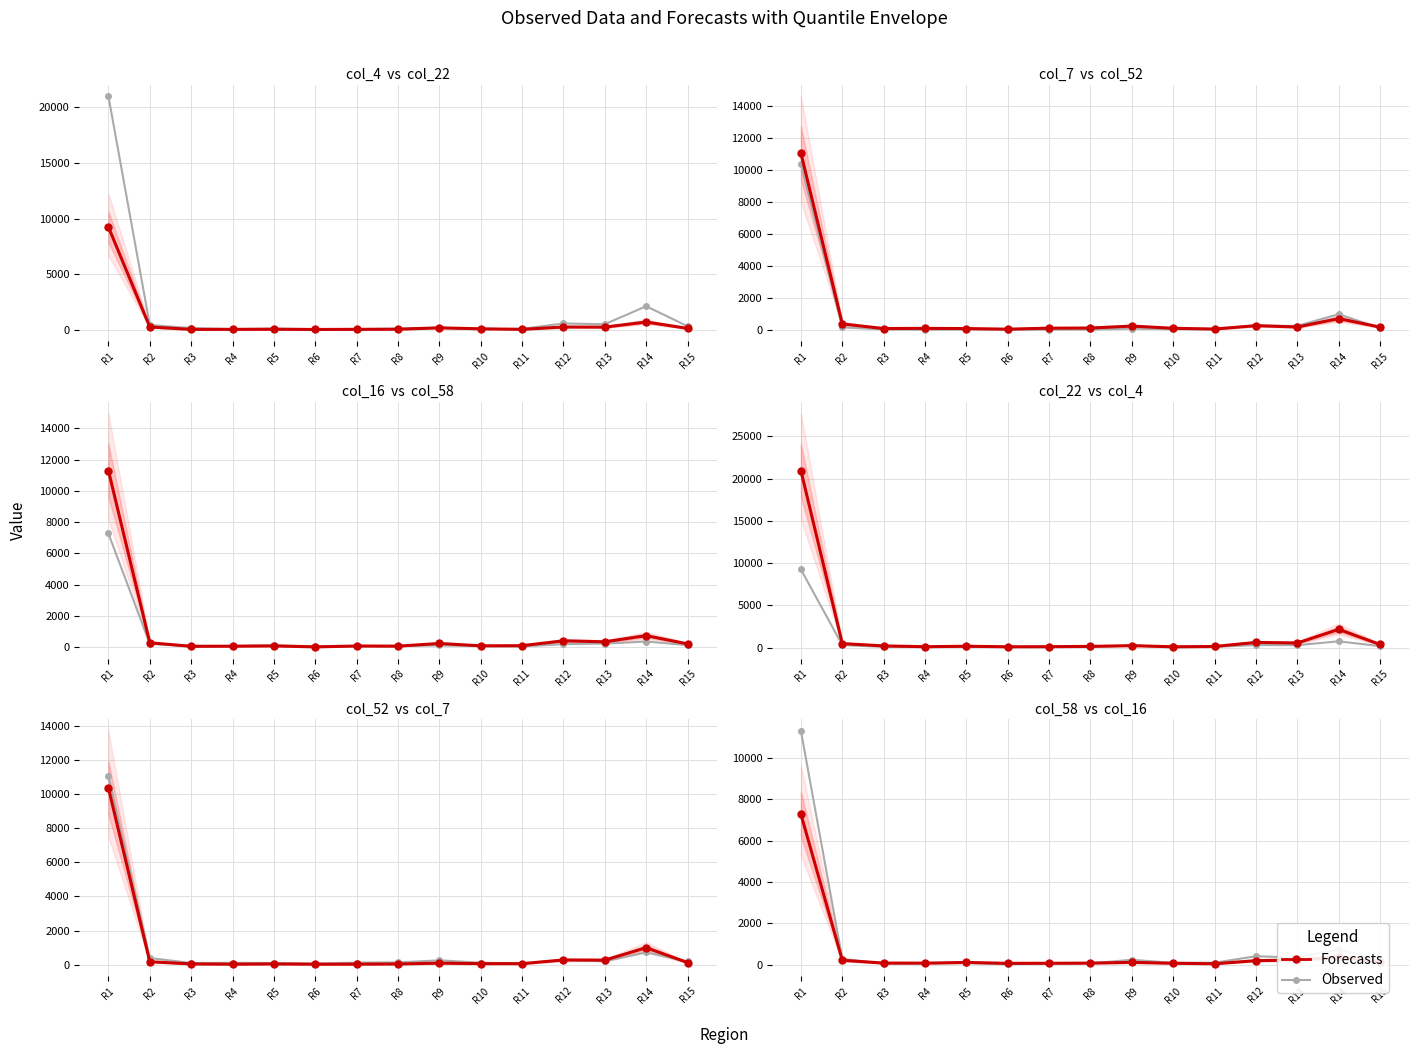

Reading left to right, extract all data points from this chart.

Observed: 11301	285	60	67	87	21	80	70	241	92	101	412	348	743	214
Forecasts: 7275	216	82	78	113	69	72	80	115	73	49	199	231	367	136